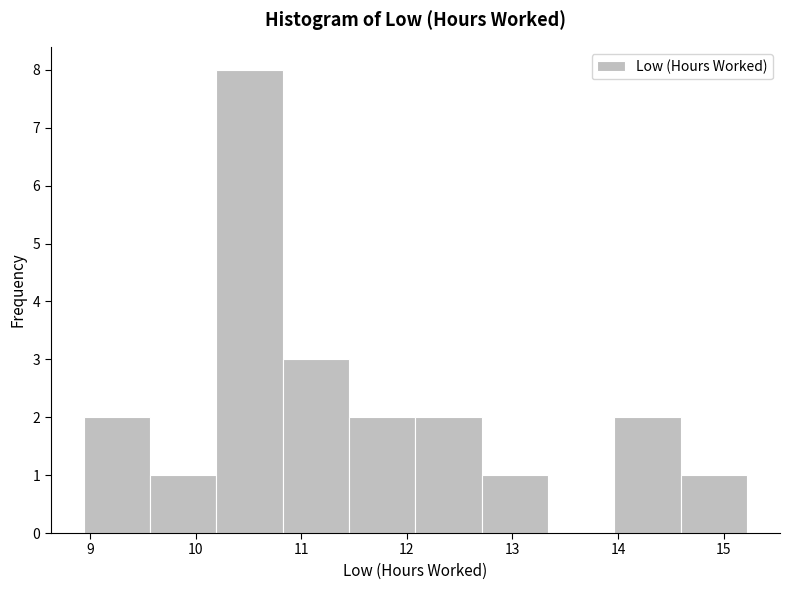

Over which range of the x-axis is the bar tallest?

10.2 to 10.8